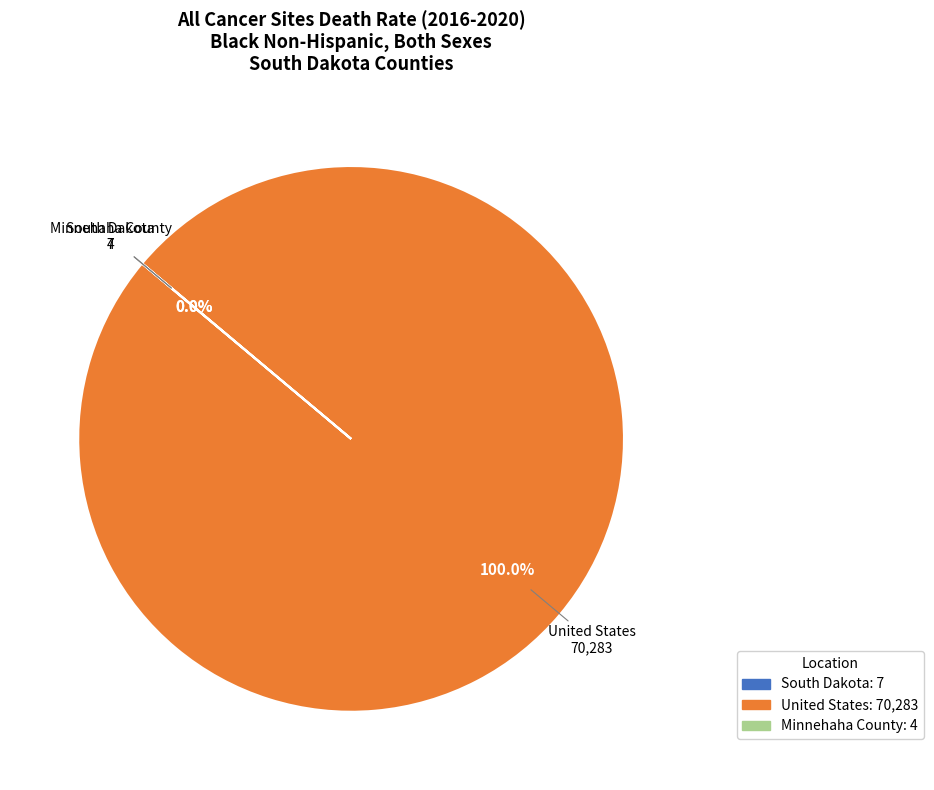

What is the majority slice?

United States